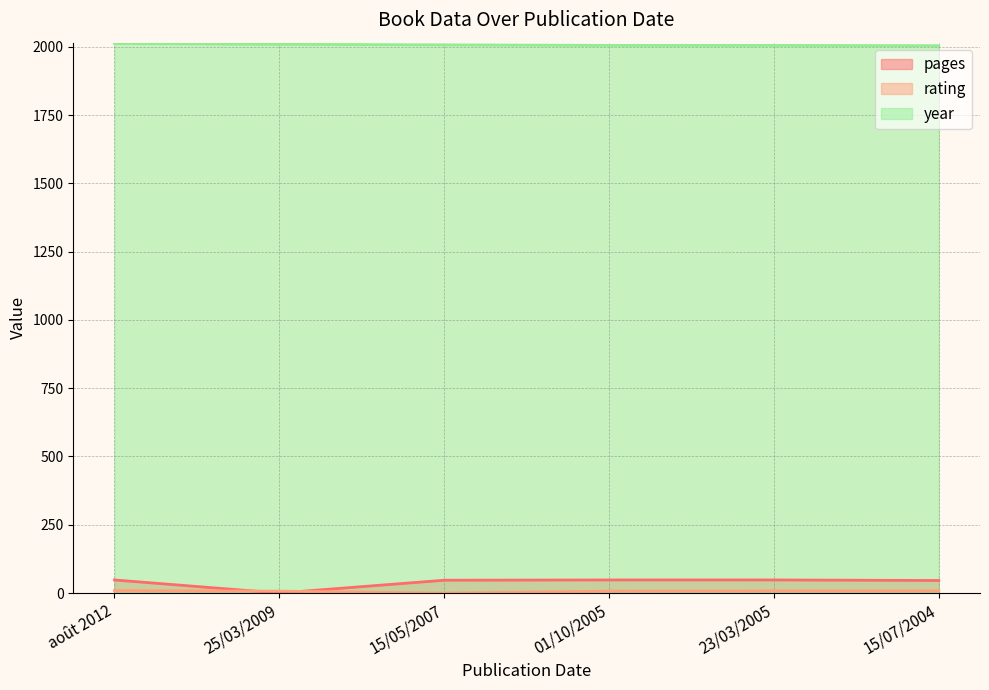

The value of pages at 15/07/2004 is 46. True or false?

True